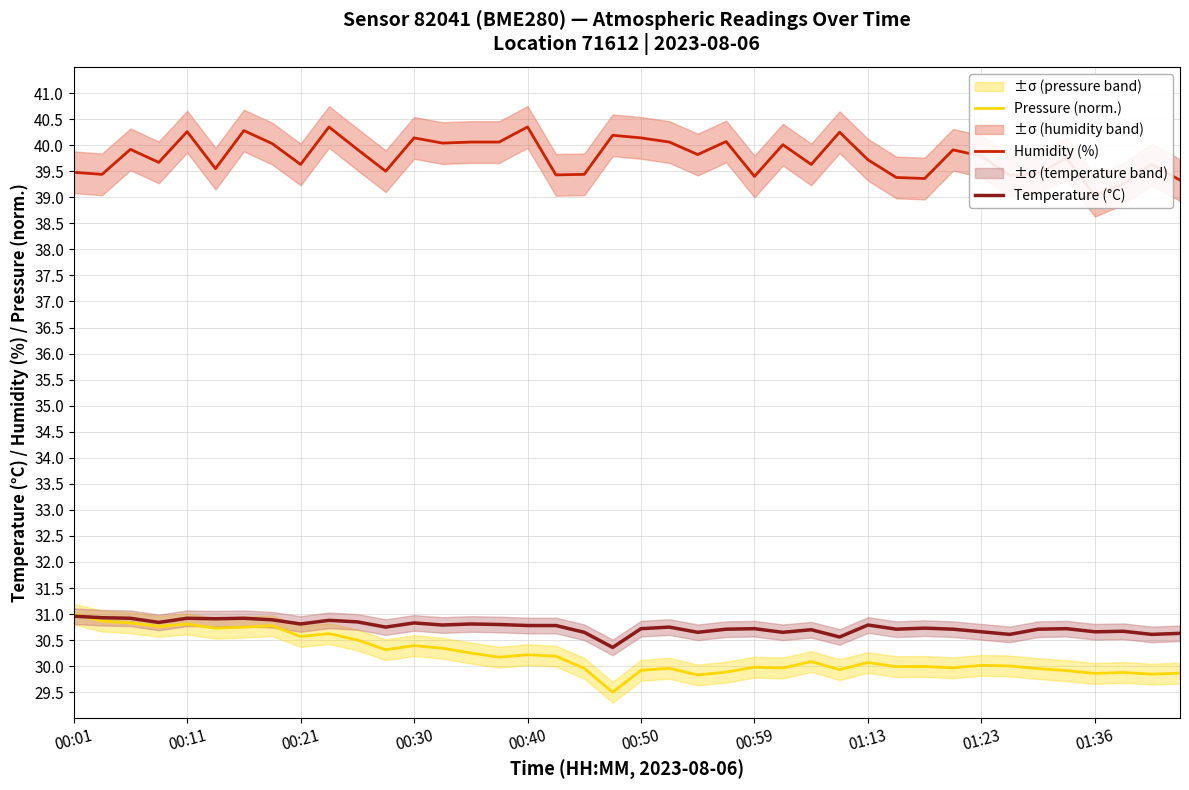

True or false: Humidity (%) and Pressure (norm.) intersect in this chart.

False